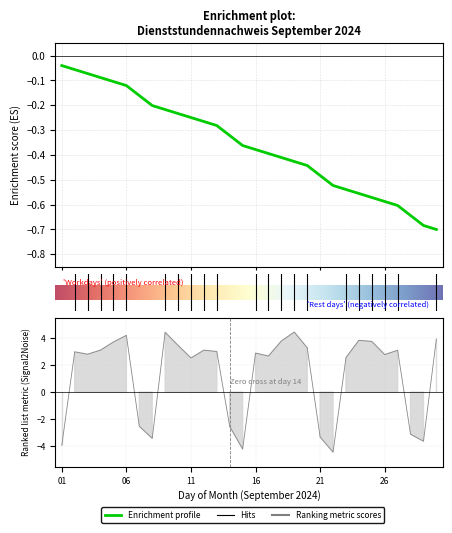

What is the smallest value displayed?

-4.4